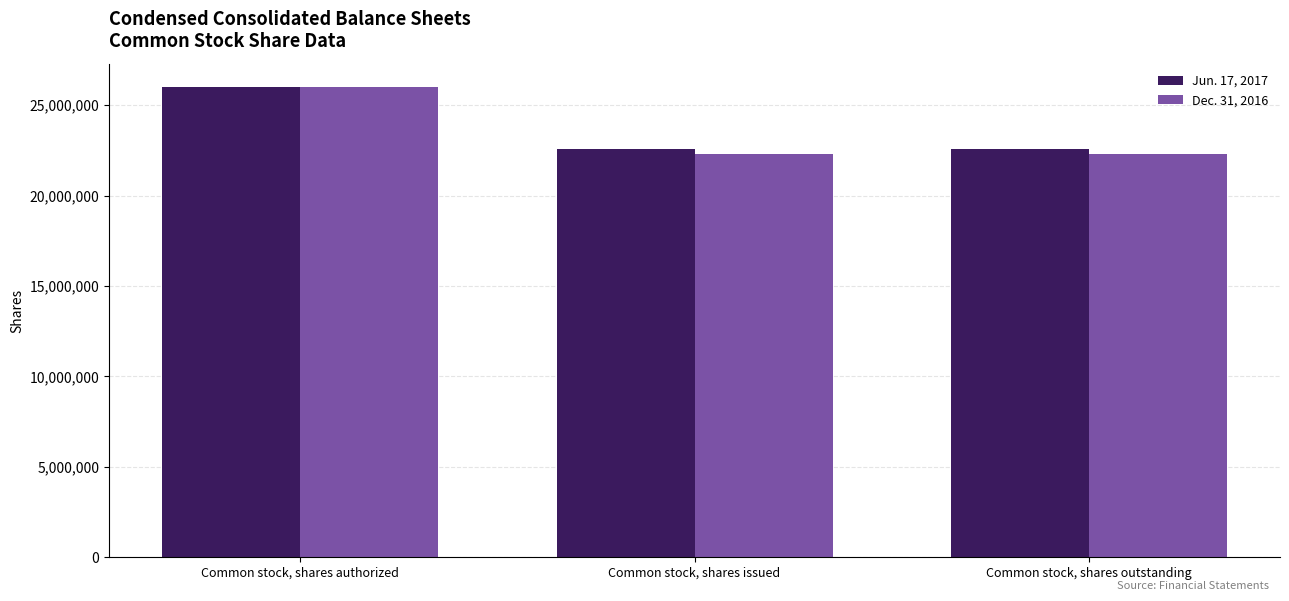

Is it true that Jun. 17, 2017 equals 10350600 at Common stock, shares issued?

False